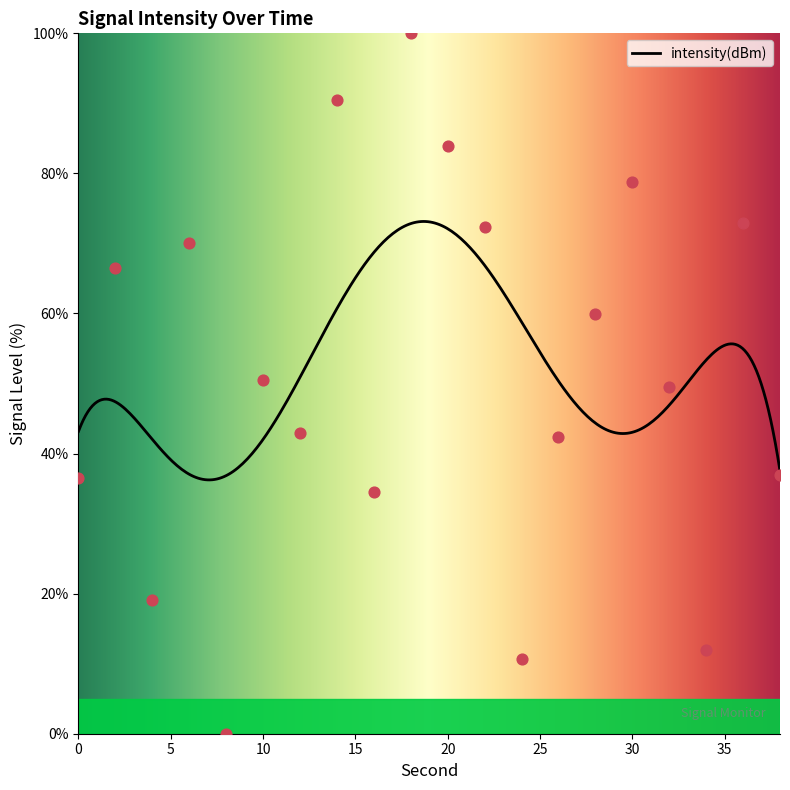

What is the change in value from 24 to 32?

+38.9